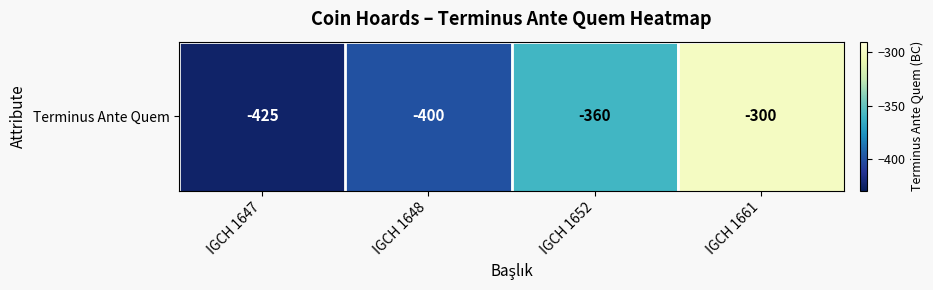

Read the value at IGCH 1647.

-425